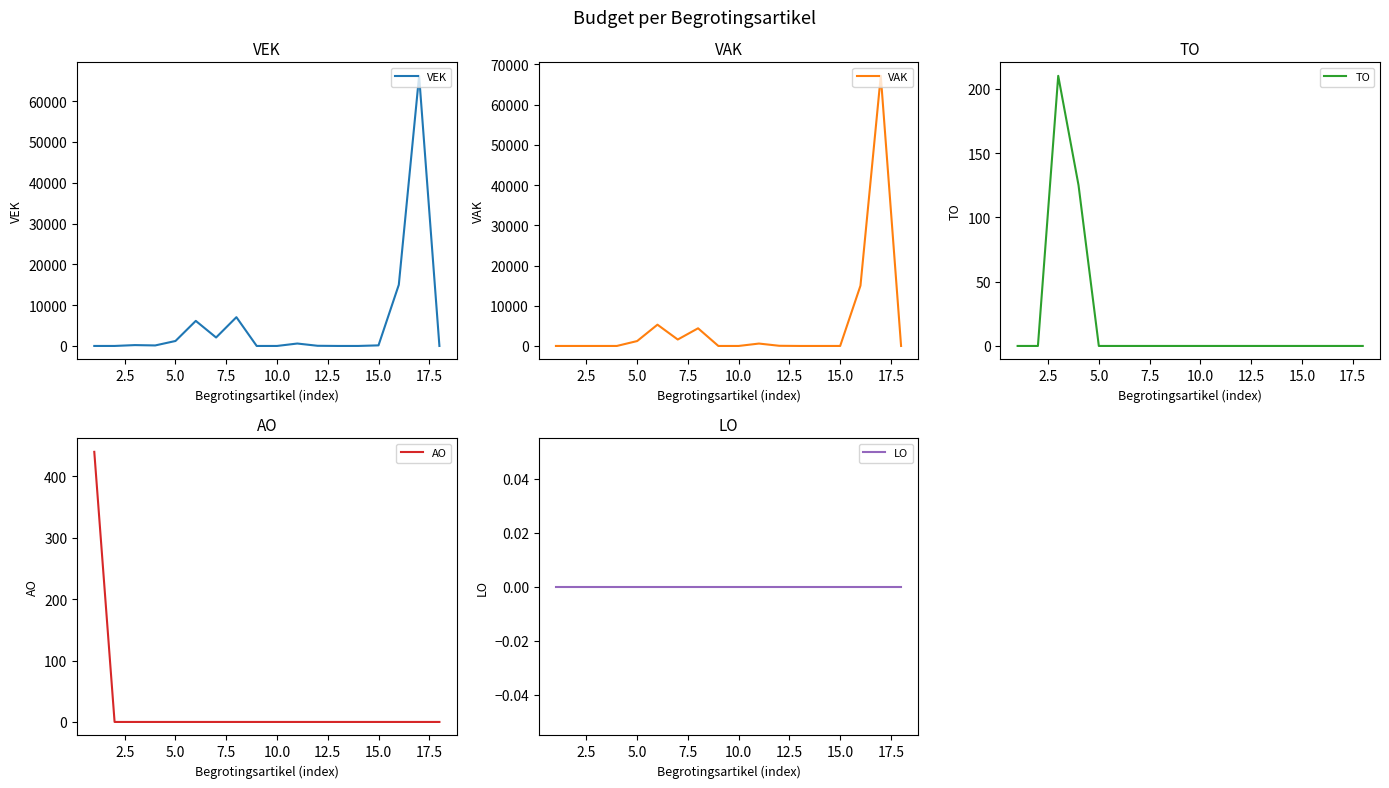

What is the highest value of the VEK series?

66219